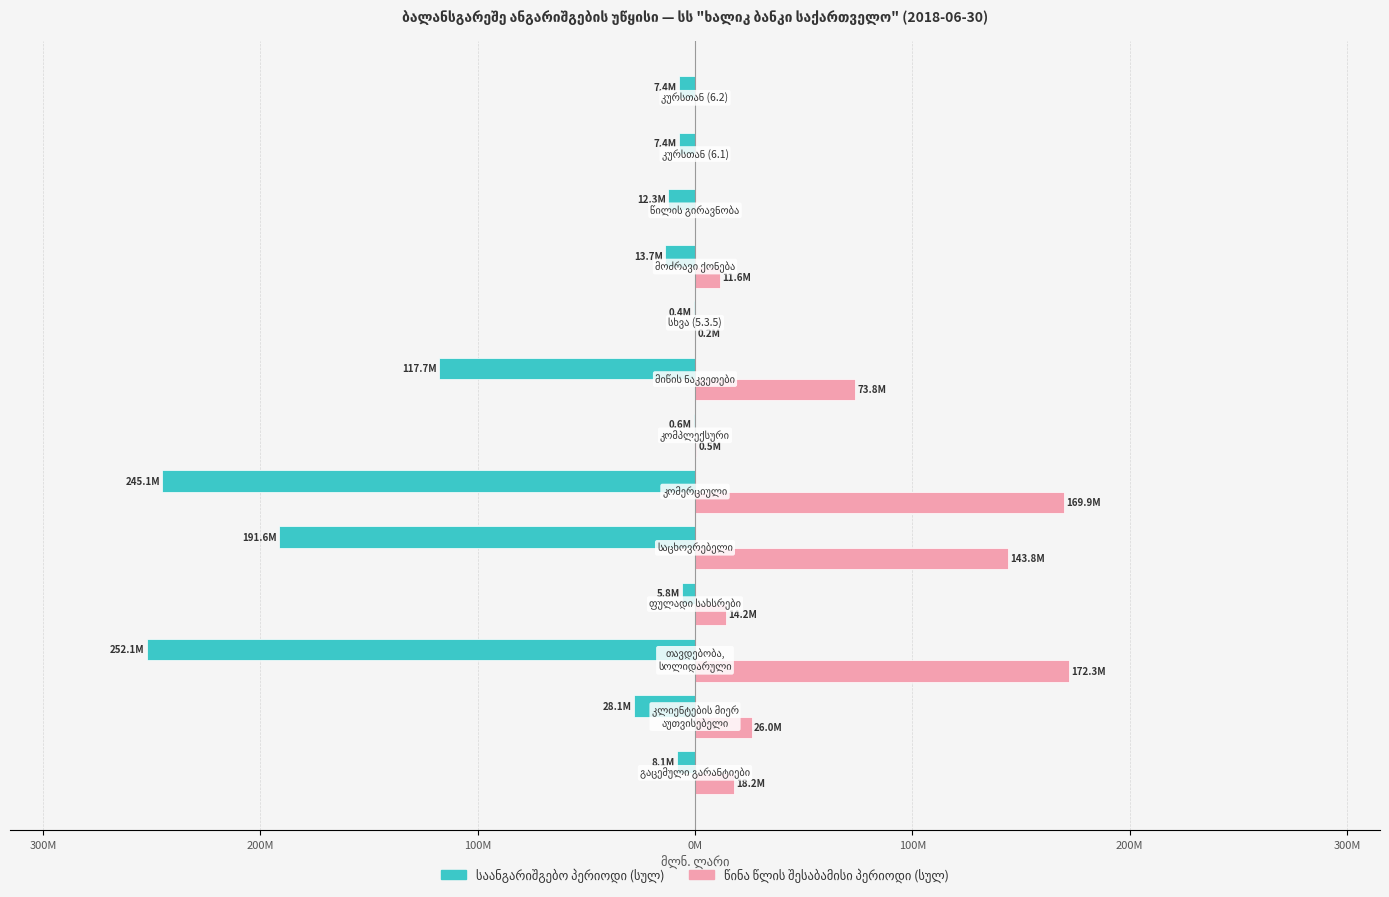

Reading right to left, transcribe all the data shown in this chart.

საანგარიშგებო პერიოდი (სულ): -7.4	-7.4	-12.3	-13.7	-0.4	-117.7	-0.6	-245.1	-191.6	-5.8	-252.1	-28.1	-8.1
წინა წლის შესაბამისი პერიოდი (სულ): 0.0	0.0	0.0	11.6	0.2	73.8	0.5	169.9	143.8	14.2	172.3	26.0	18.2